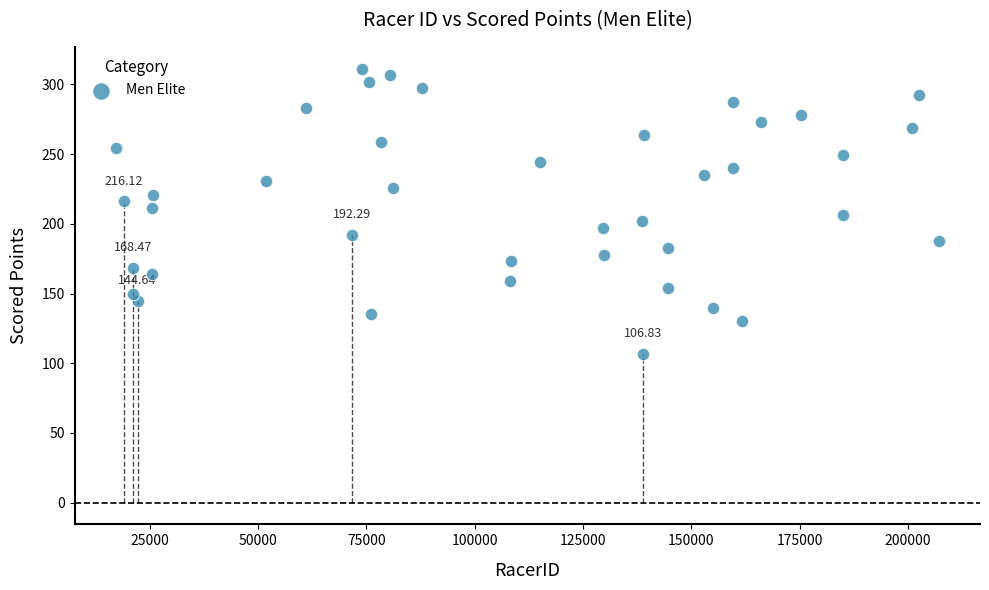

What is the range of X values (max minus min)?

189870.0